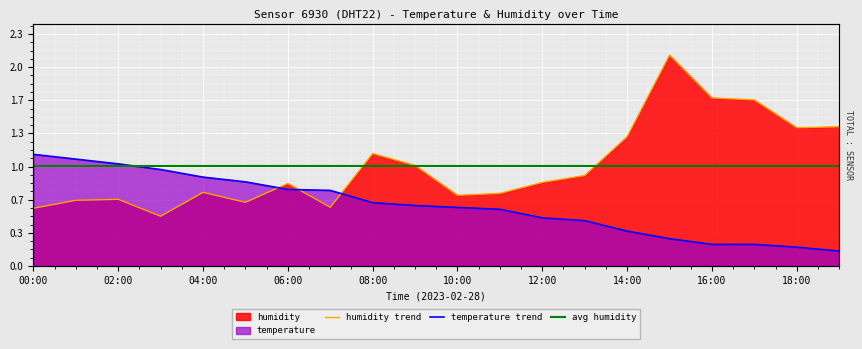

How many data points does each series have?

20